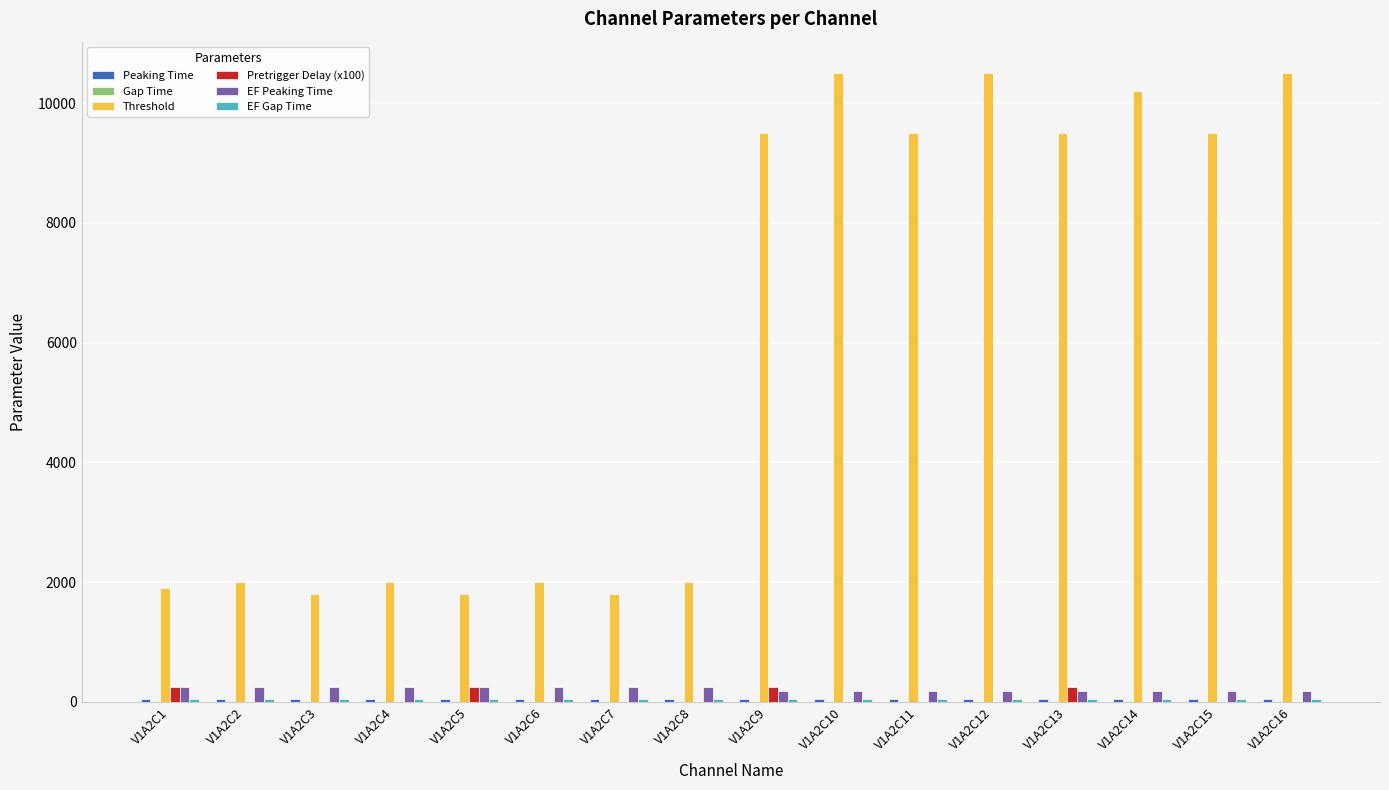

How many groups of bars are there?

16